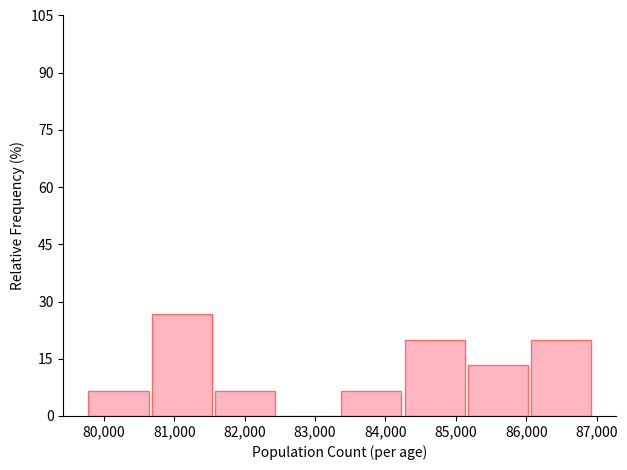

How tall is the bar that spans 84300 to 85200 on the x-axis? Neither the bar edges nor the heights are printed on the chart, so give them approximately, as read against the axes.

20